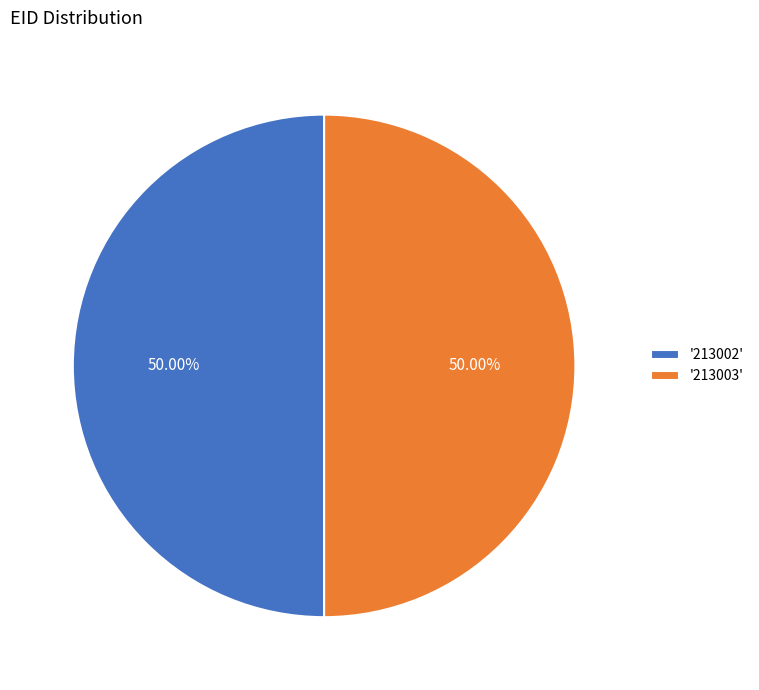

What is the ratio of the value at '213003' to the value at '213002'?

1.0